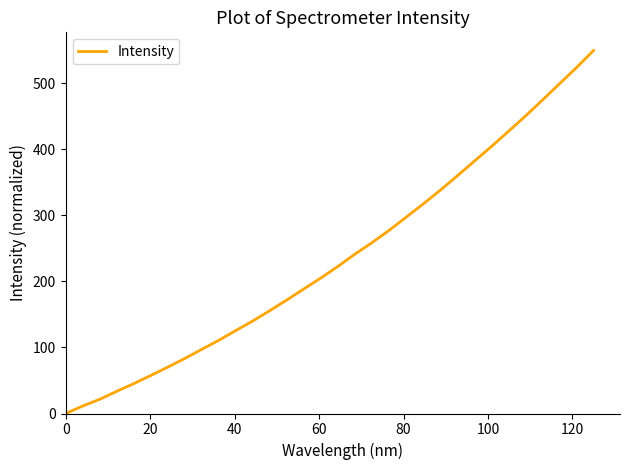

What is the maximum value shown in the chart?

550.0